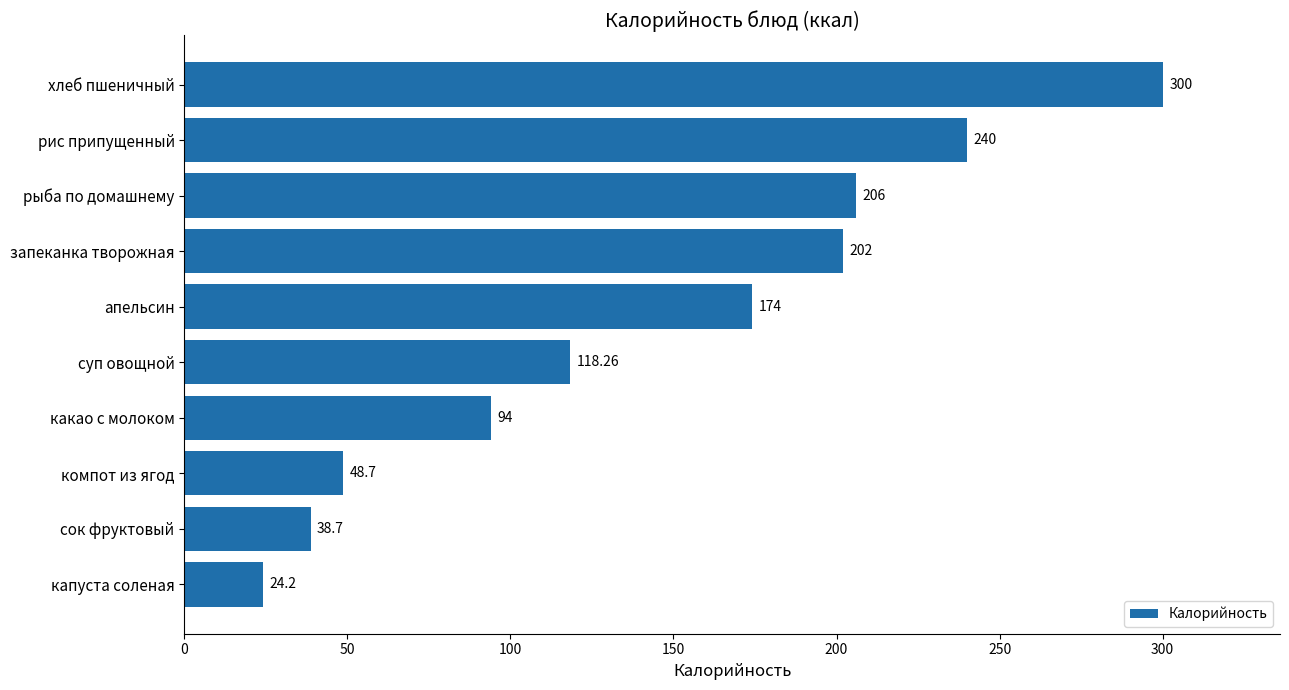

Are the bars grouped side by side (vs. stacked)?

No